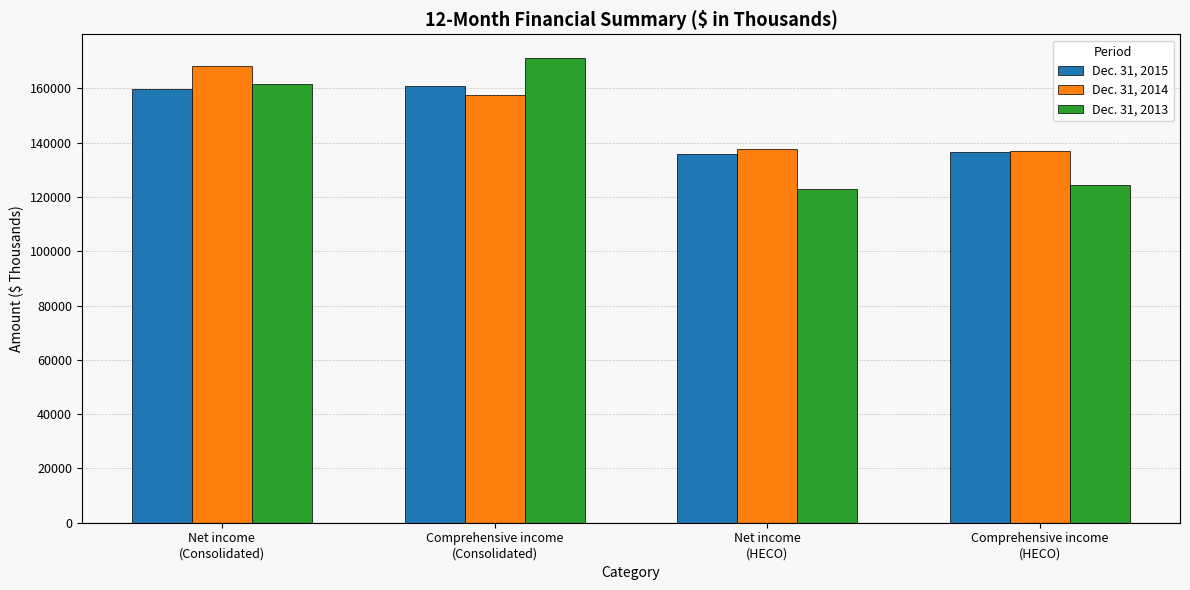

What is the difference between the maximum and minimum values in the Dec. 31, 2015 series?

25279